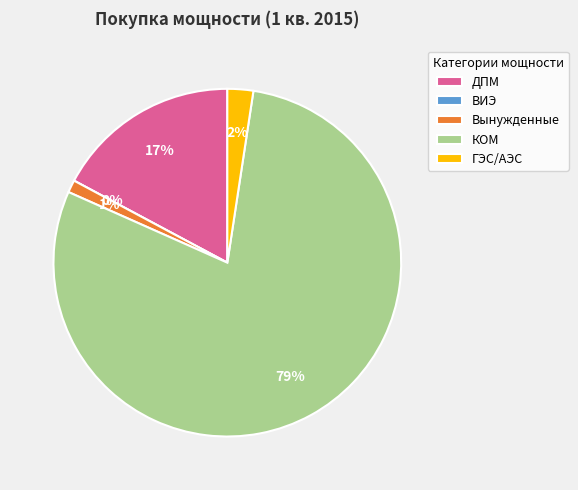

Does ВИЭ represent more than half of the total?

No